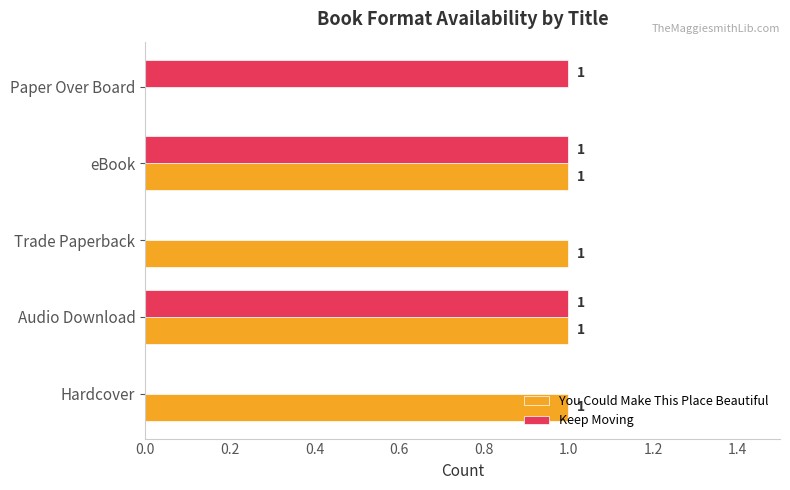

True or false: You Could Make This Place Beautiful has a value of 1 at Audio Download.

True